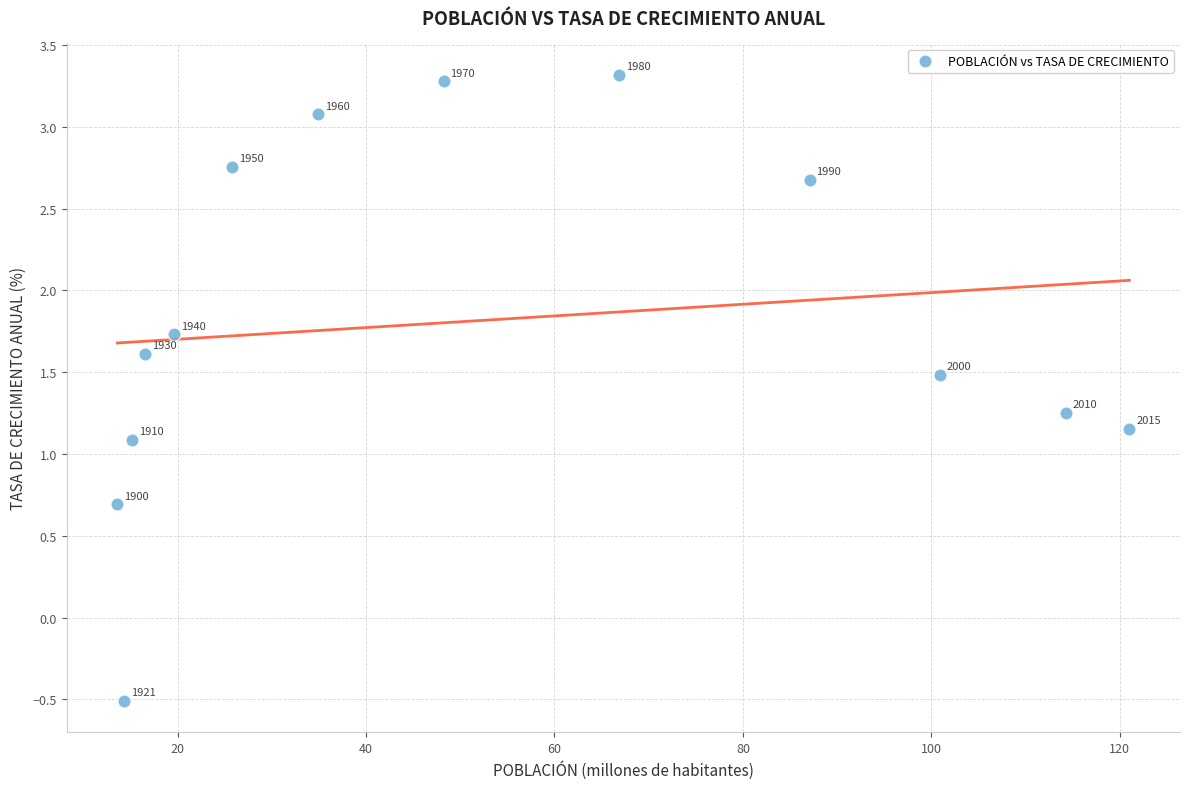

What Y value in the scatter plot is closest to 1?

1.1